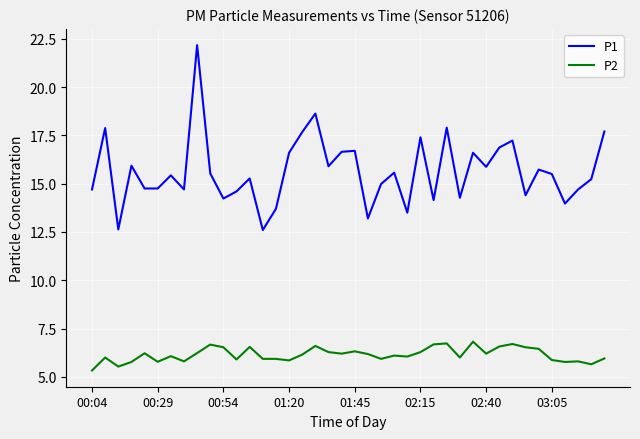

True or false: P1 and P2 cross at least once.

False